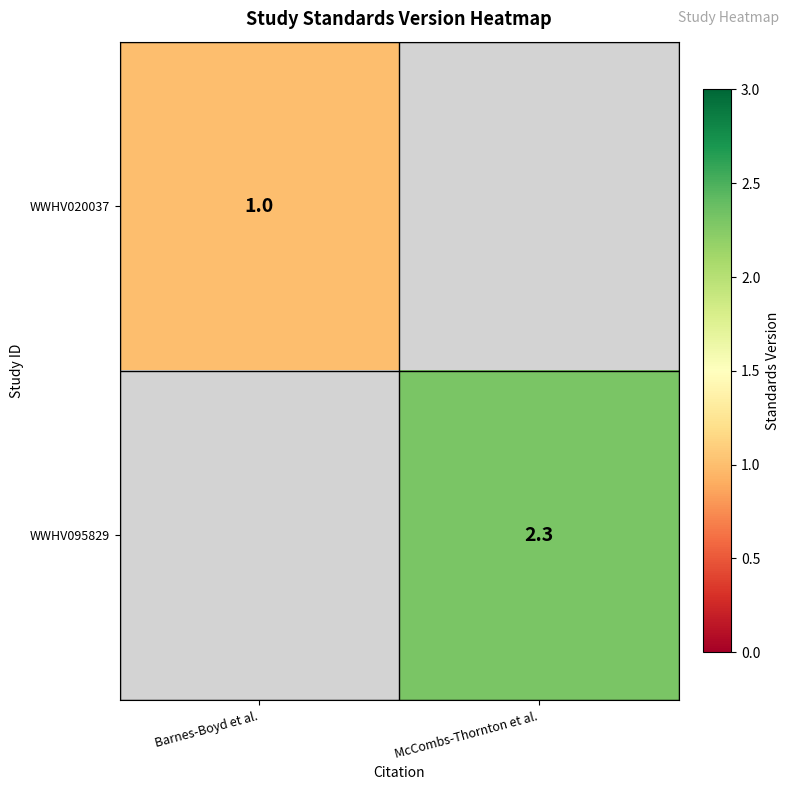

The value of WWHV020037 at Barnes-Boyd et al. is 1.8. True or false?

False